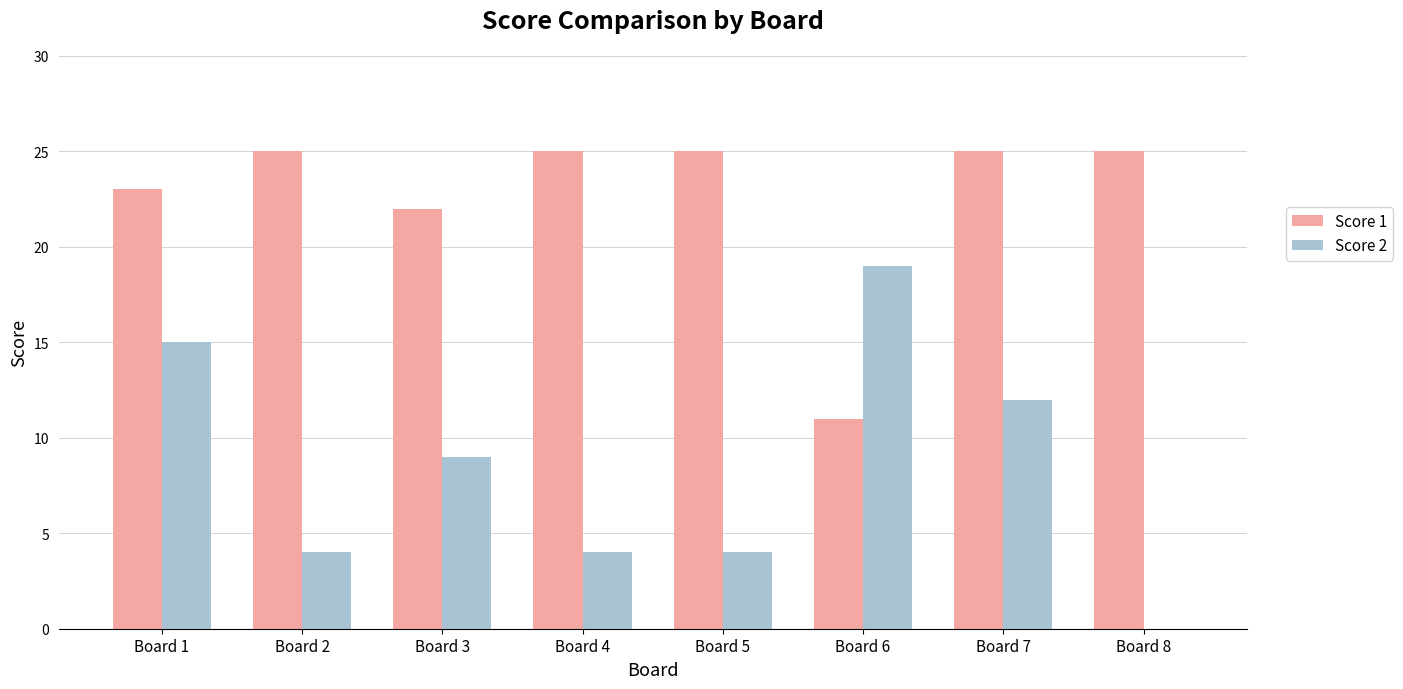

At which category is the sum across all series the highest?

Board 1